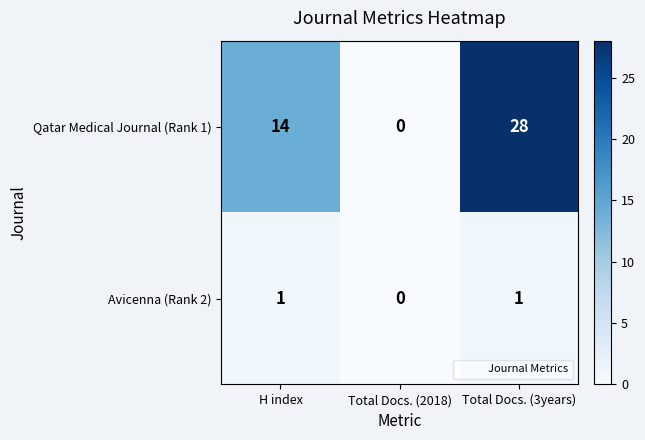

What is the difference between the maximum and minimum values in the Qatar Medical Journal (Rank 1) series?

28